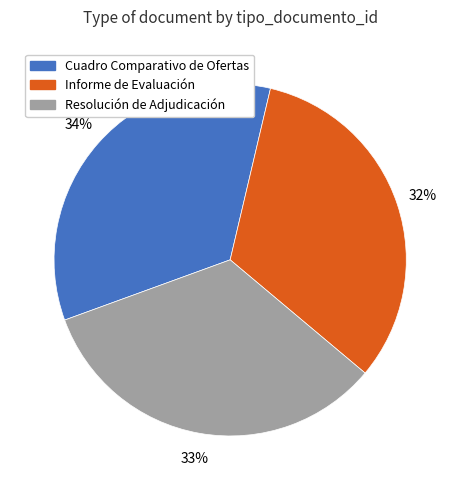

To the nearest percent, what is the average slice percentage?

33%